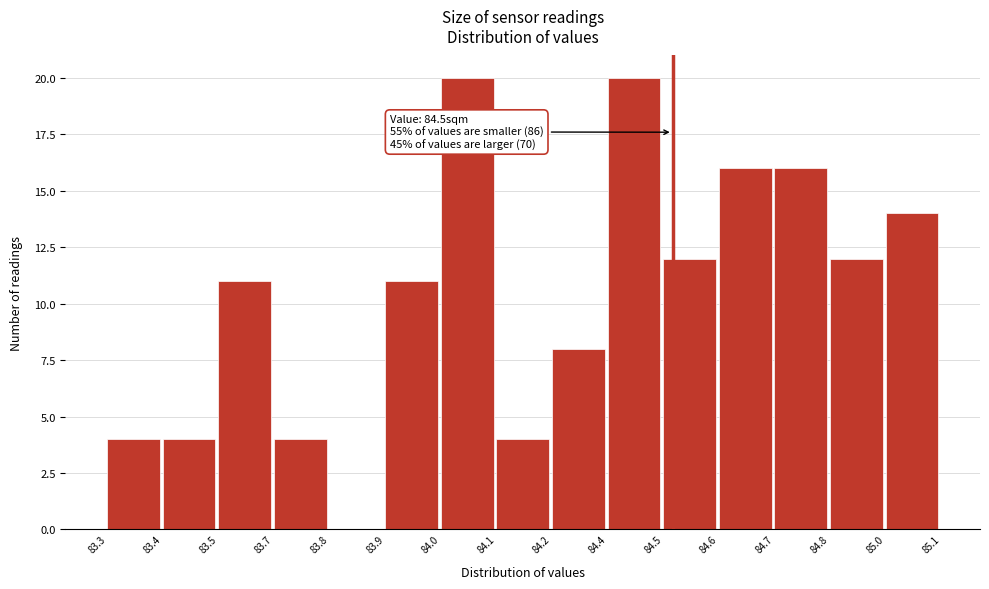

Reading left to right, transcribe all the data shown in this chart.

83.3=4	83.4=4	83.5=11	83.7=4	83.8=0	83.9=11	84.0=20	84.1=4	84.2=8	84.4=20	84.5=12	84.6=16	84.7=16	84.8=12	85.0=14